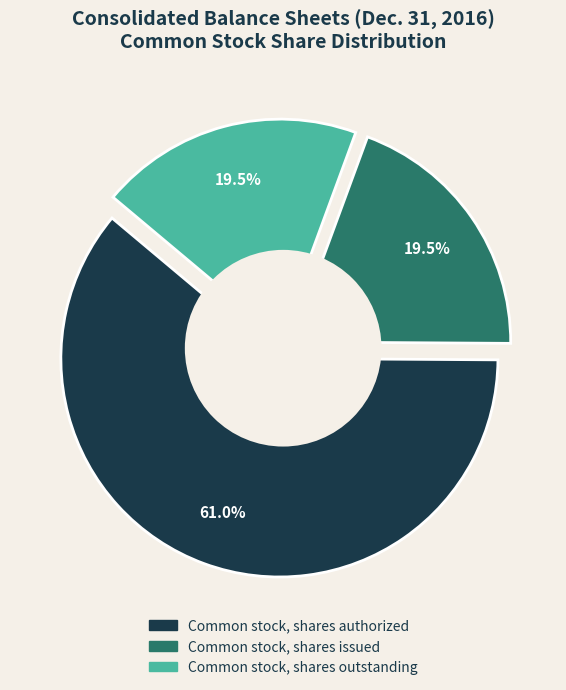

How many slices are in this pie chart?

3